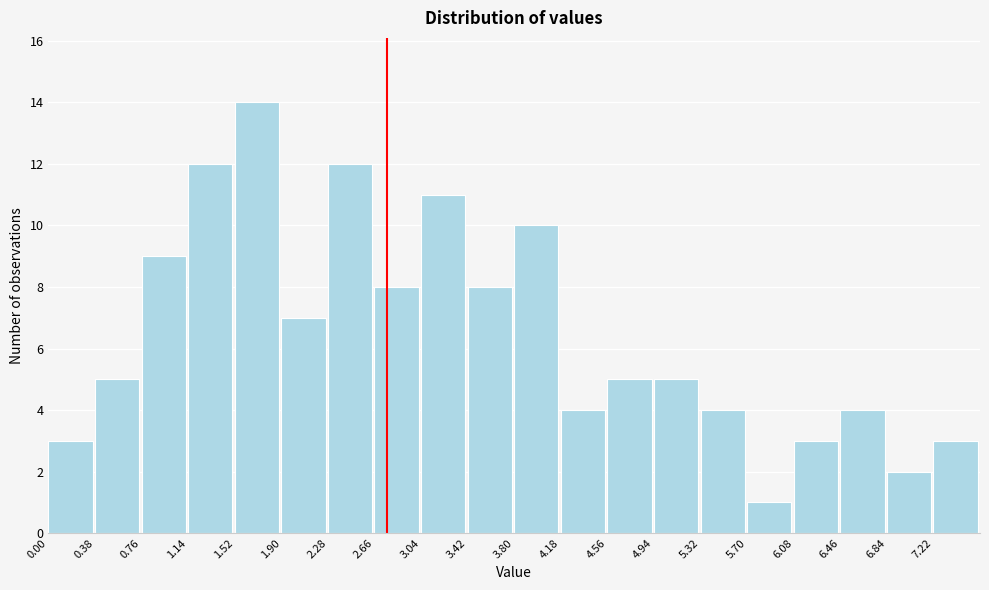

Over which range of the x-axis is the bar tallest?

1.52 to 1.90